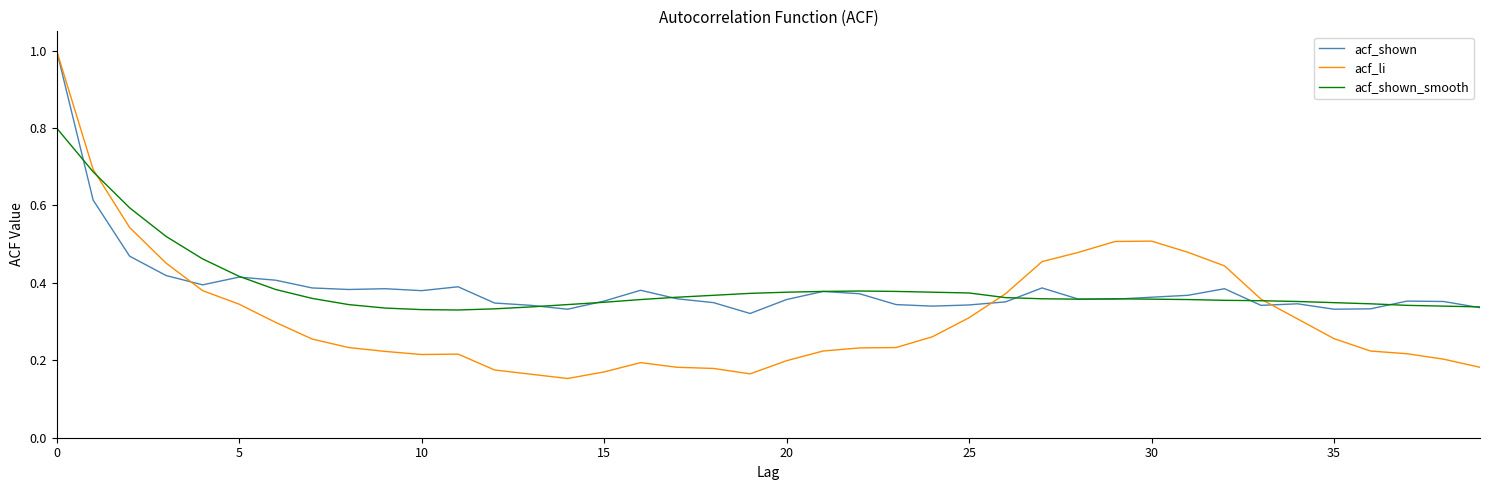

What is the maximum value shown in the chart?

1.0